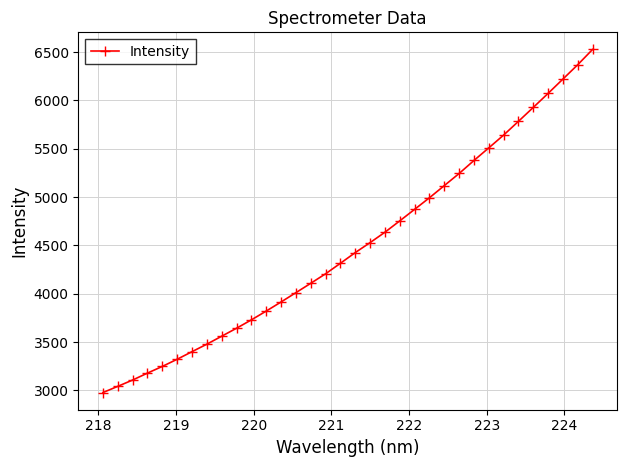

What is the greatest value displayed?

6527.3